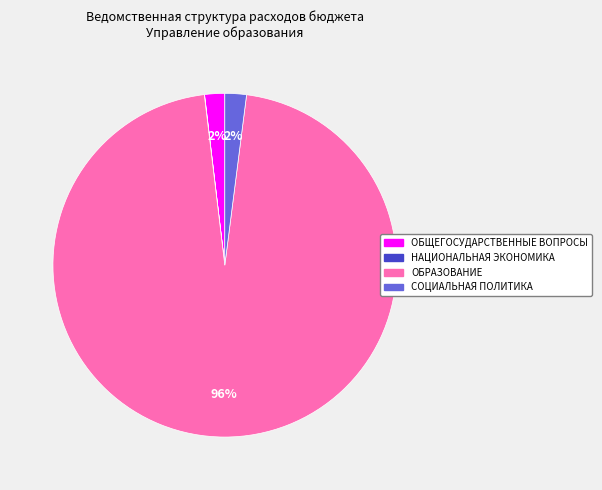

Is the sum of ОБРАЗОВАНИЕ and СОЦИАЛЬНАЯ ПОЛИТИКА greater than half?

Yes